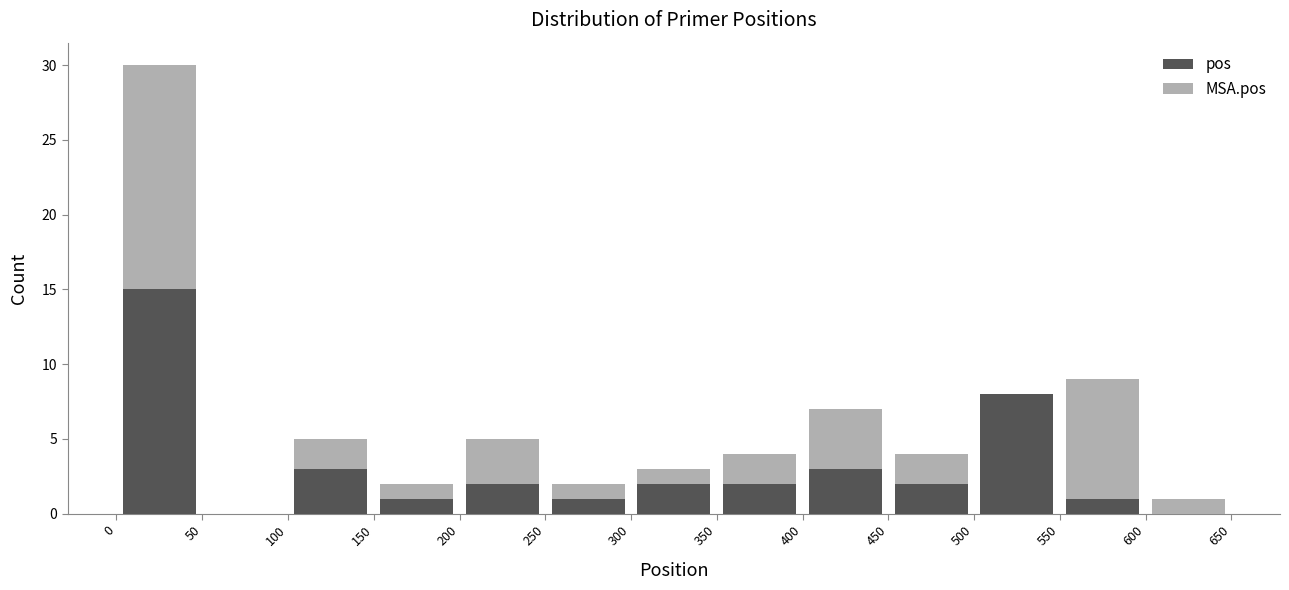

Reading left to right, list every stacked bar in this chart as the range it spans on the x-axis followed by its total height. The values are not printed on the chart, so give them approximately, as read against the axis.

0 to 50: 30
50 to 100: 0
100 to 150: 5
150 to 200: 2
200 to 250: 5
250 to 300: 2
300 to 350: 3
350 to 400: 4
400 to 450: 7
450 to 500: 4
500 to 550: 8
550 to 600: 9
600 to 650: 1